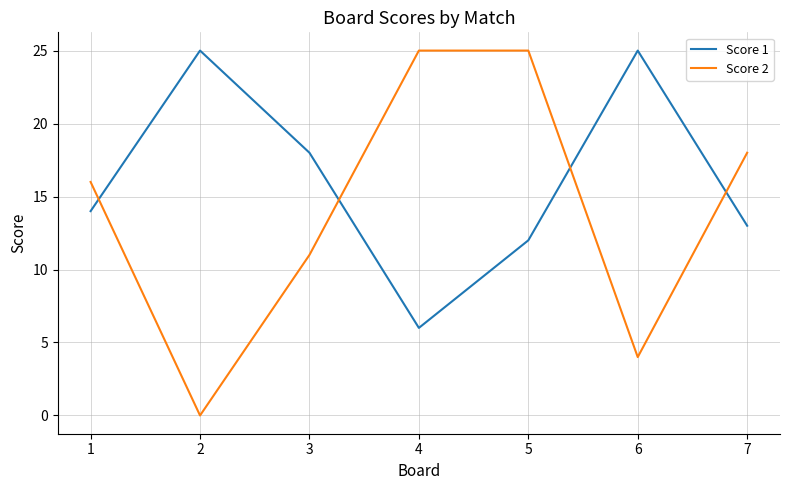

The Score 1 series shows 8 at 4. True or false?

False